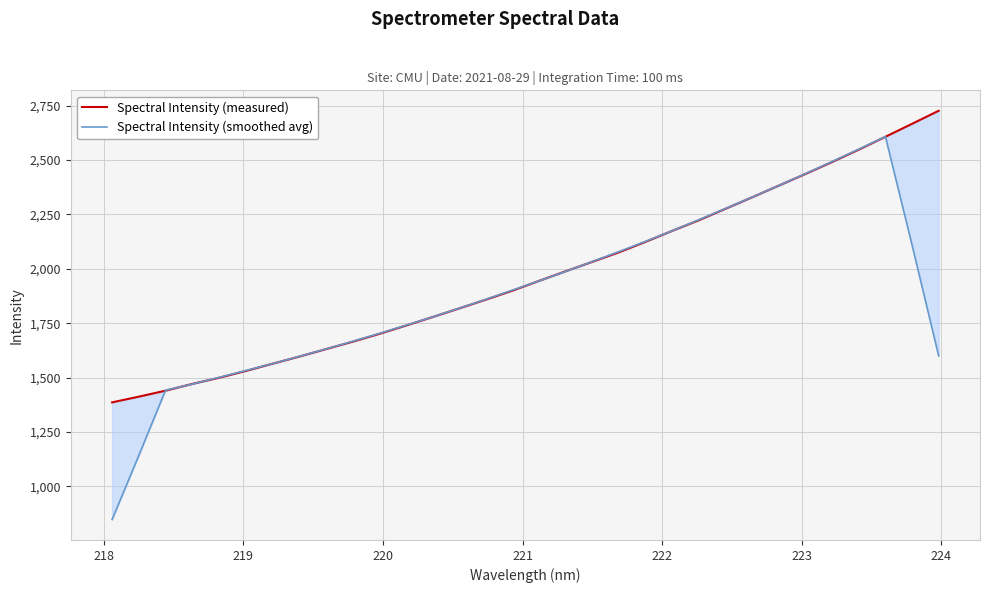

True or false: Spectral Intensity (measured) has more than 0 interior local peaks.

False